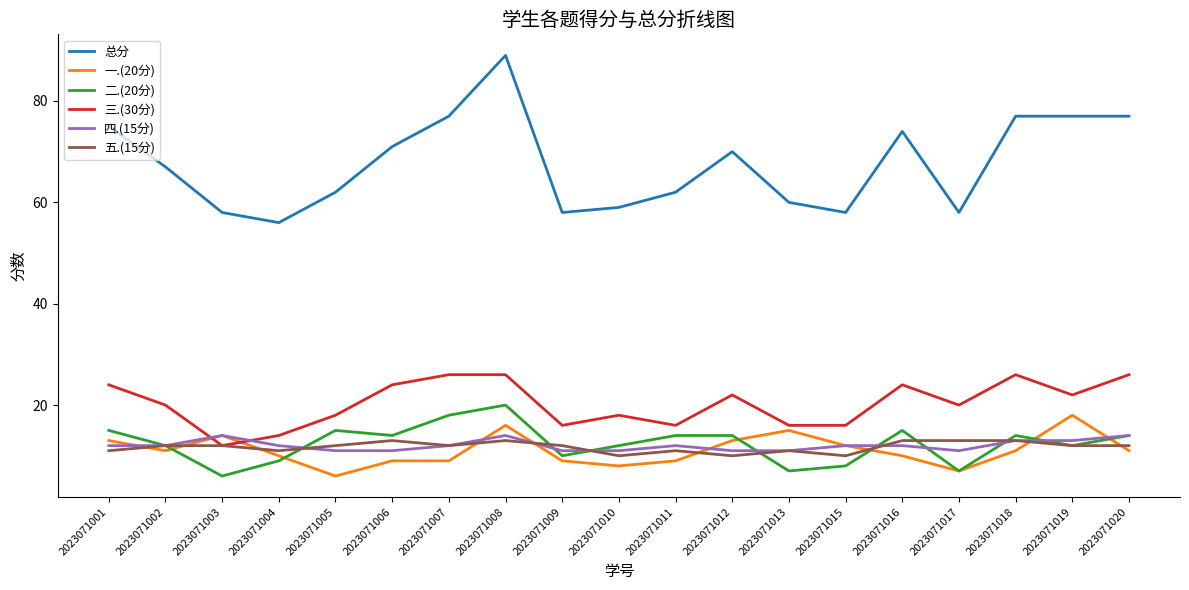

List the series in order of their peak value, lowest first.

五.(15分), 四.(15分), 一.(20分), 二.(20分), 三.(30分), 总分